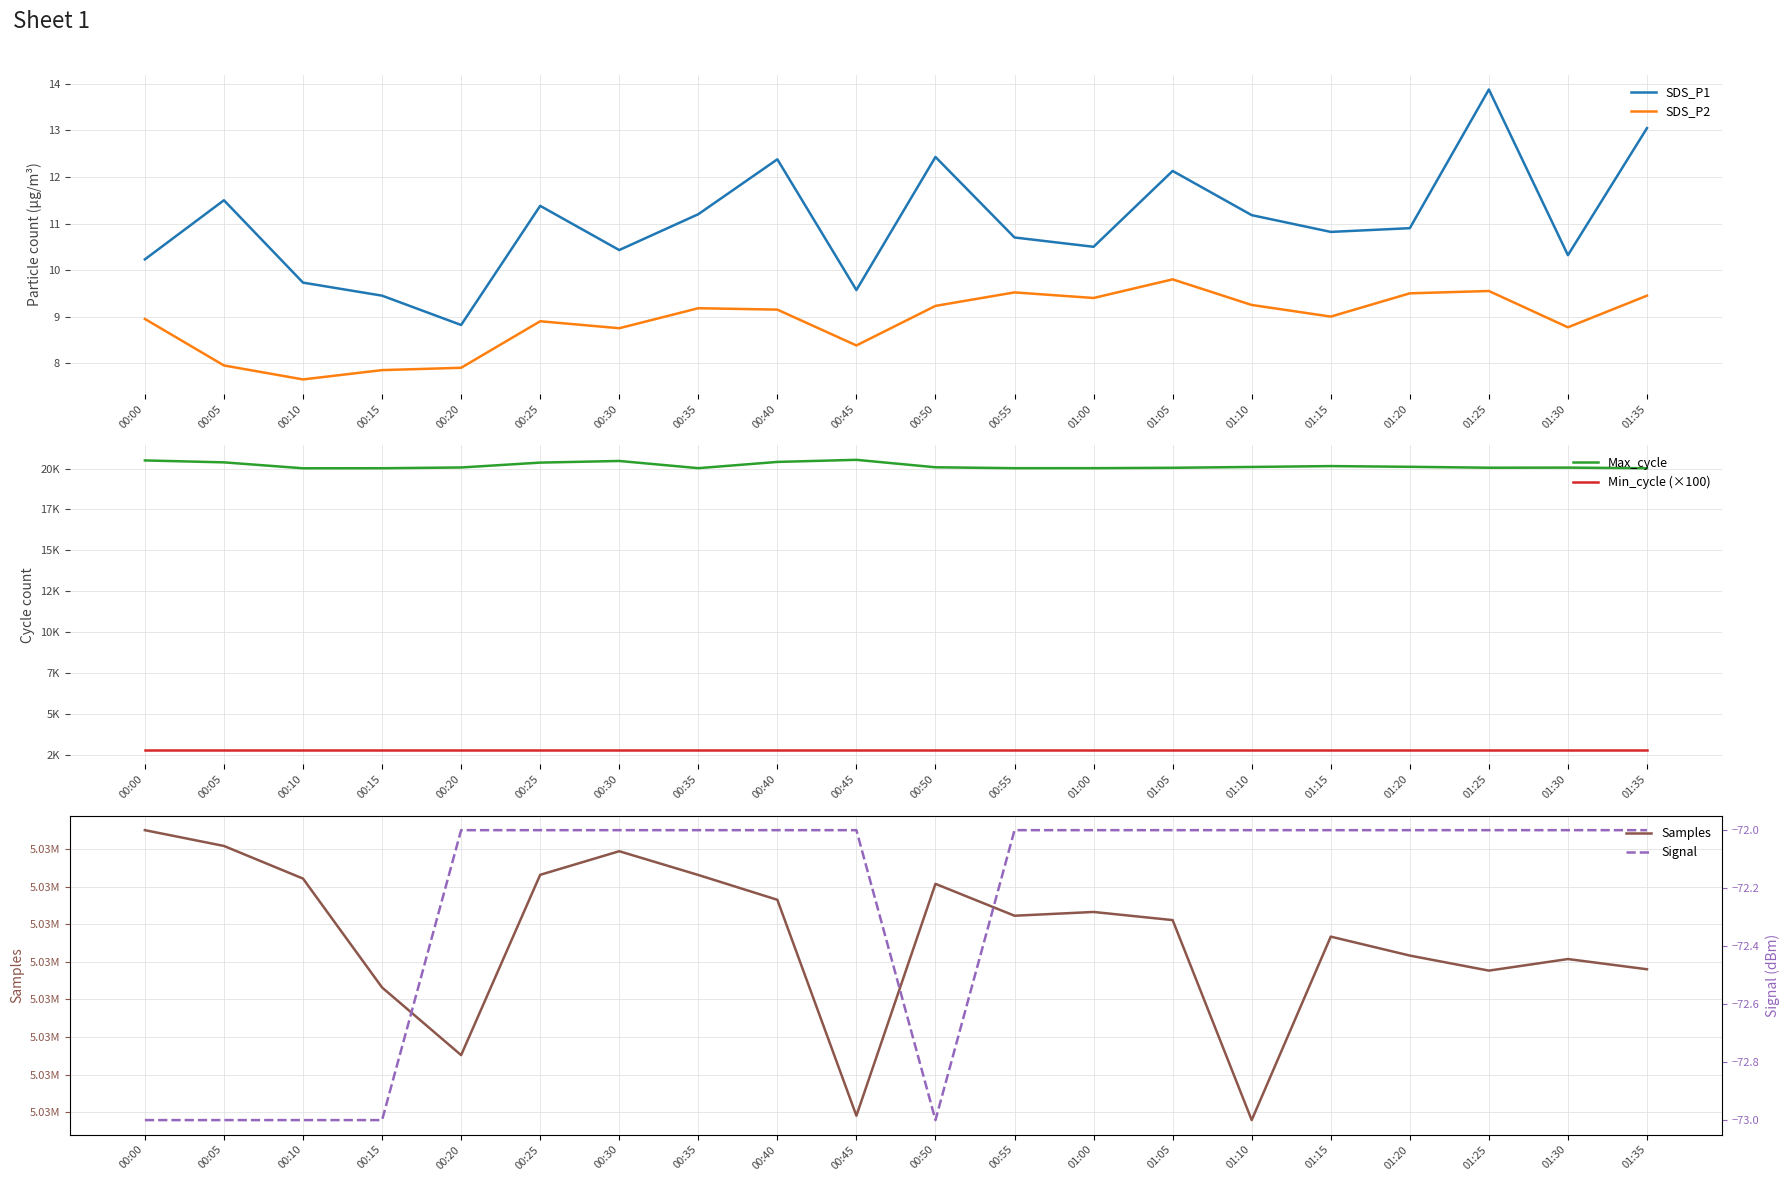

At which category is the sum across all series the highest?

00:00